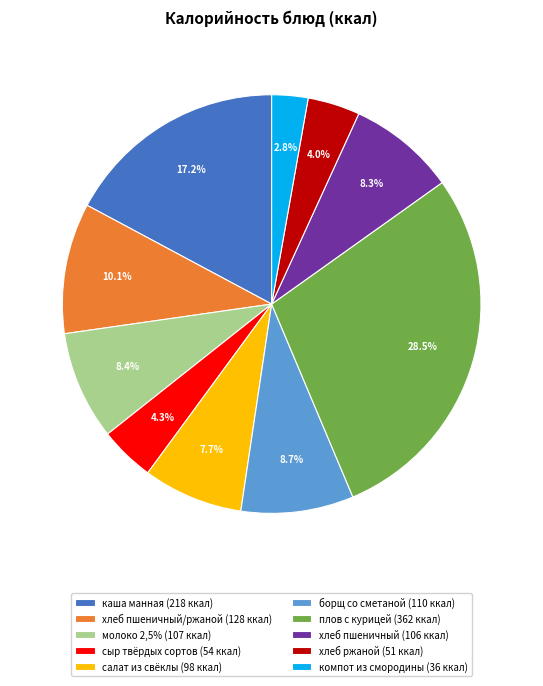

Combined, do борщ со сметаной (110 ккал) and компот из смородины (36 ккал) account for over 50%?

No